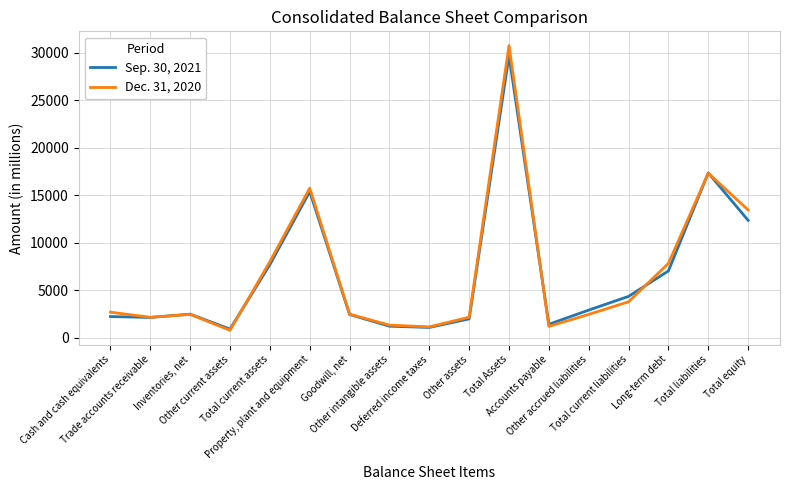

Is it true that Sep. 30, 2021 equals 2212 at Cash and cash equivalents?

True